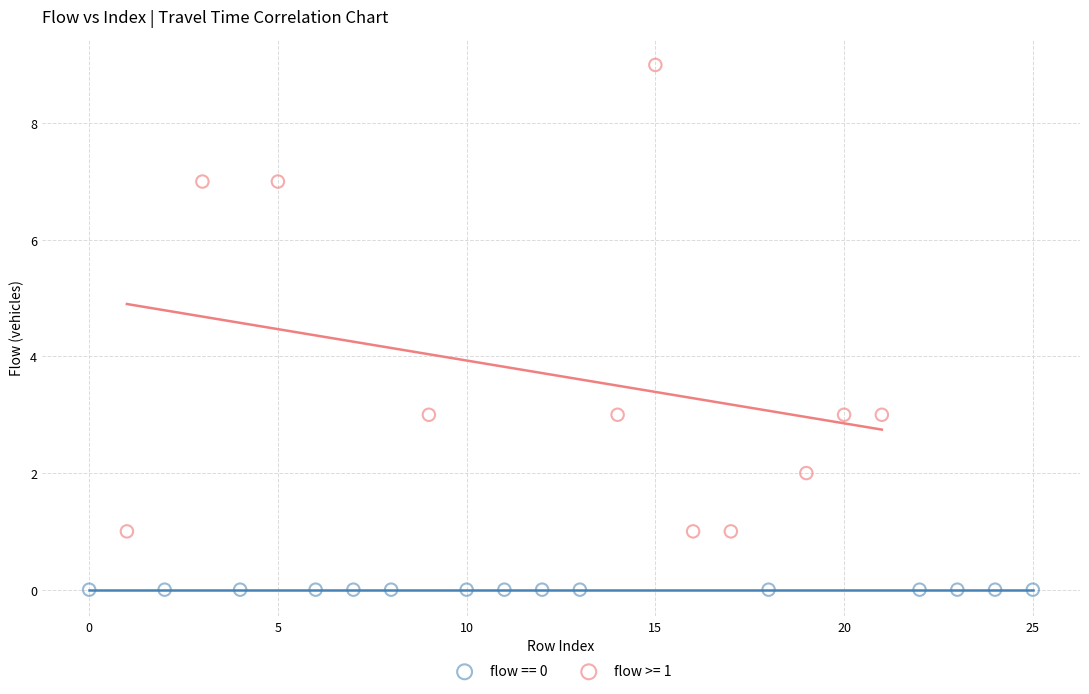

Which series reaches the minimum Y coordinate?

flow == 0